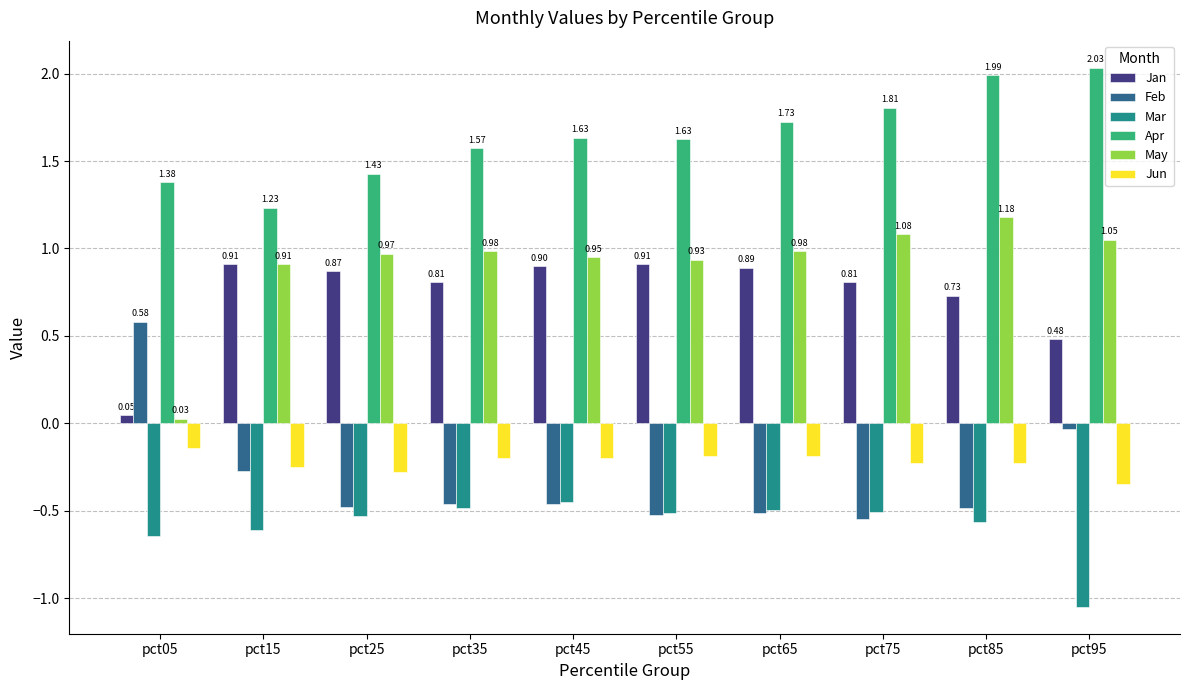

How many bars are there in total?

60